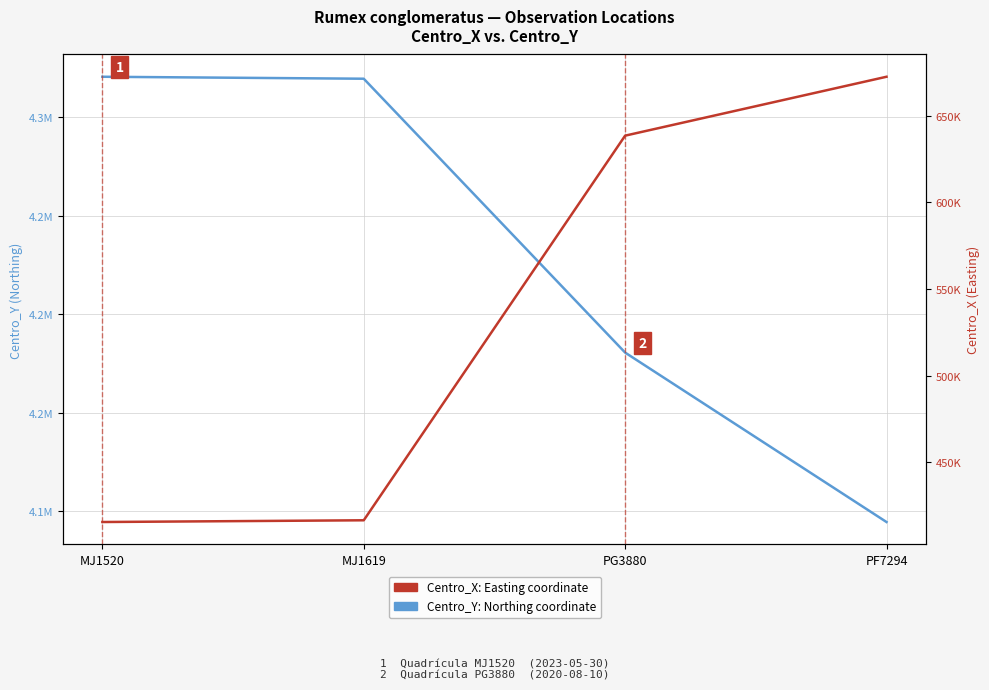

What are all the series names shown in the legend?

Centro_Y: Northing coordinate, Centro_X: Easting coordinate